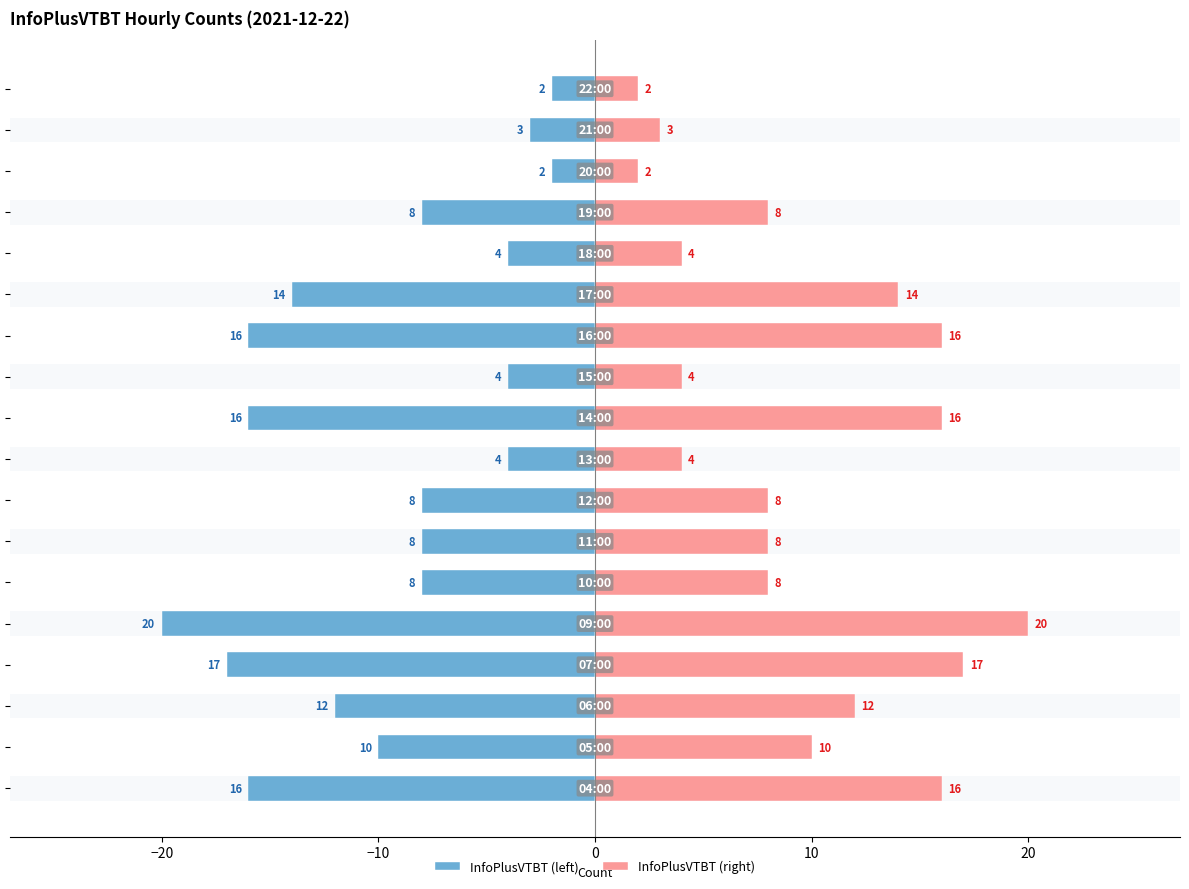

What is the average value of the InfoPlusVTBT (right) series?

10